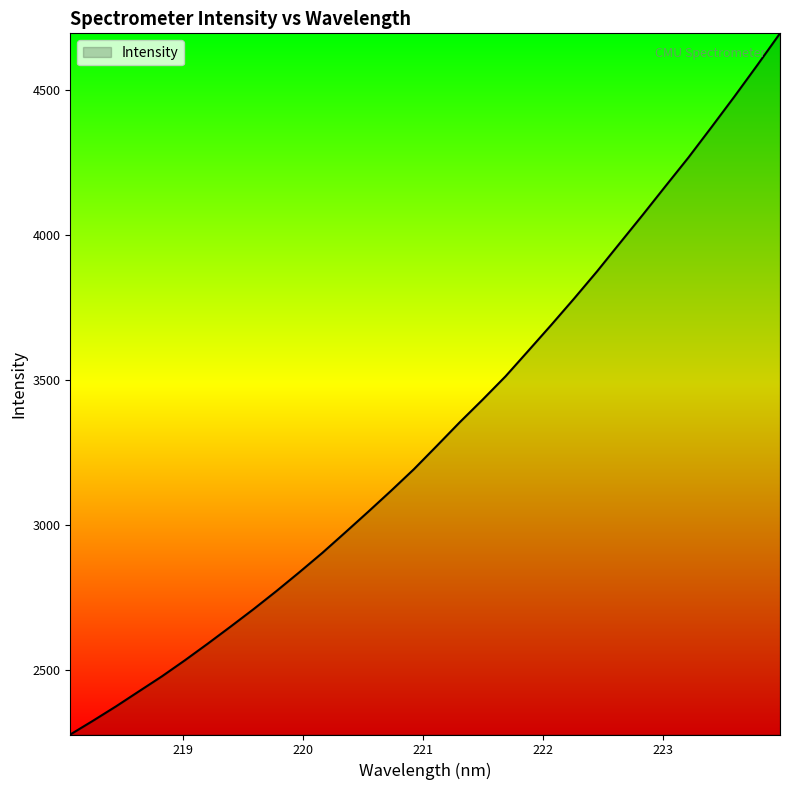

What is the difference between the maximum and minimum values?

2418.7